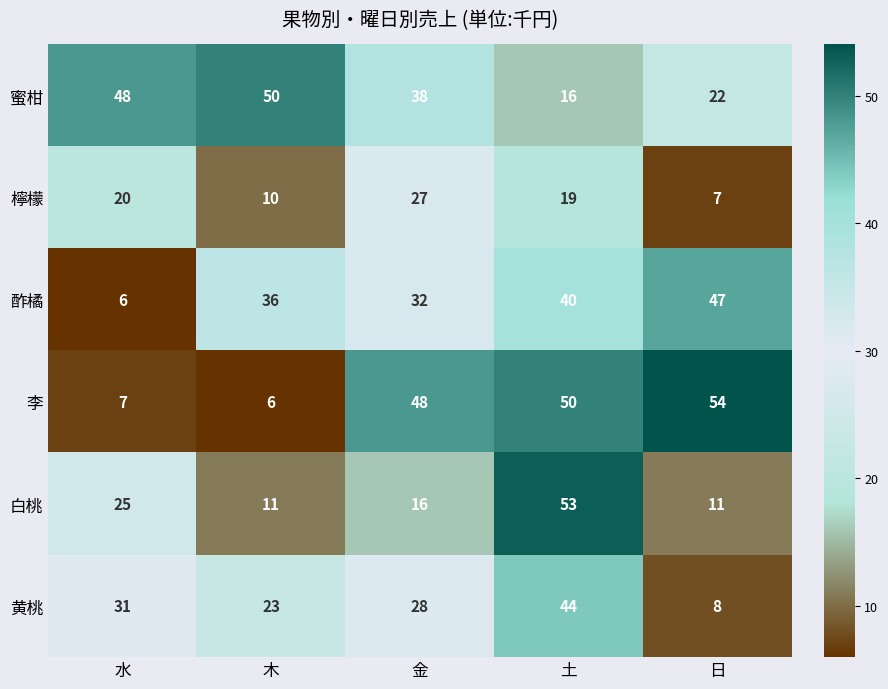

What is the difference between the second highest and minimum values in the 李 series?

44